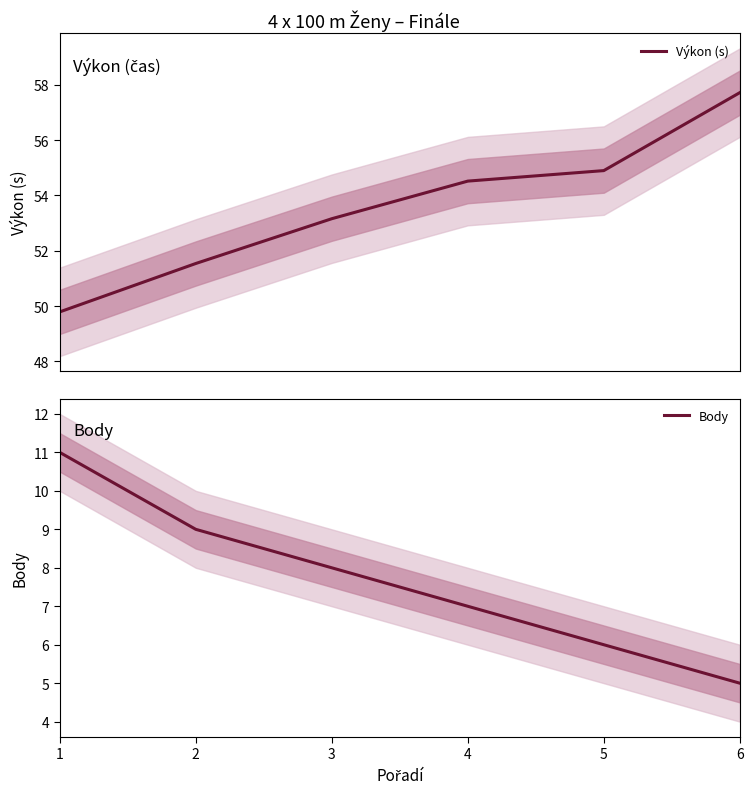

True or false: Výkon (s) and Body cross at least once.

False